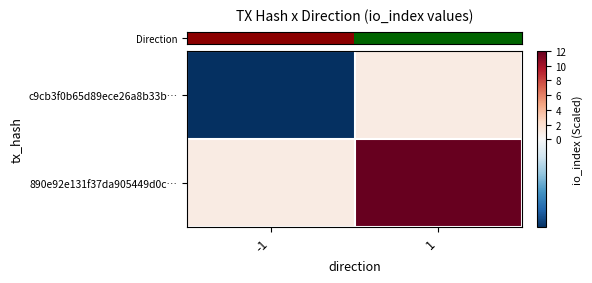

How many data points does each series have?

2